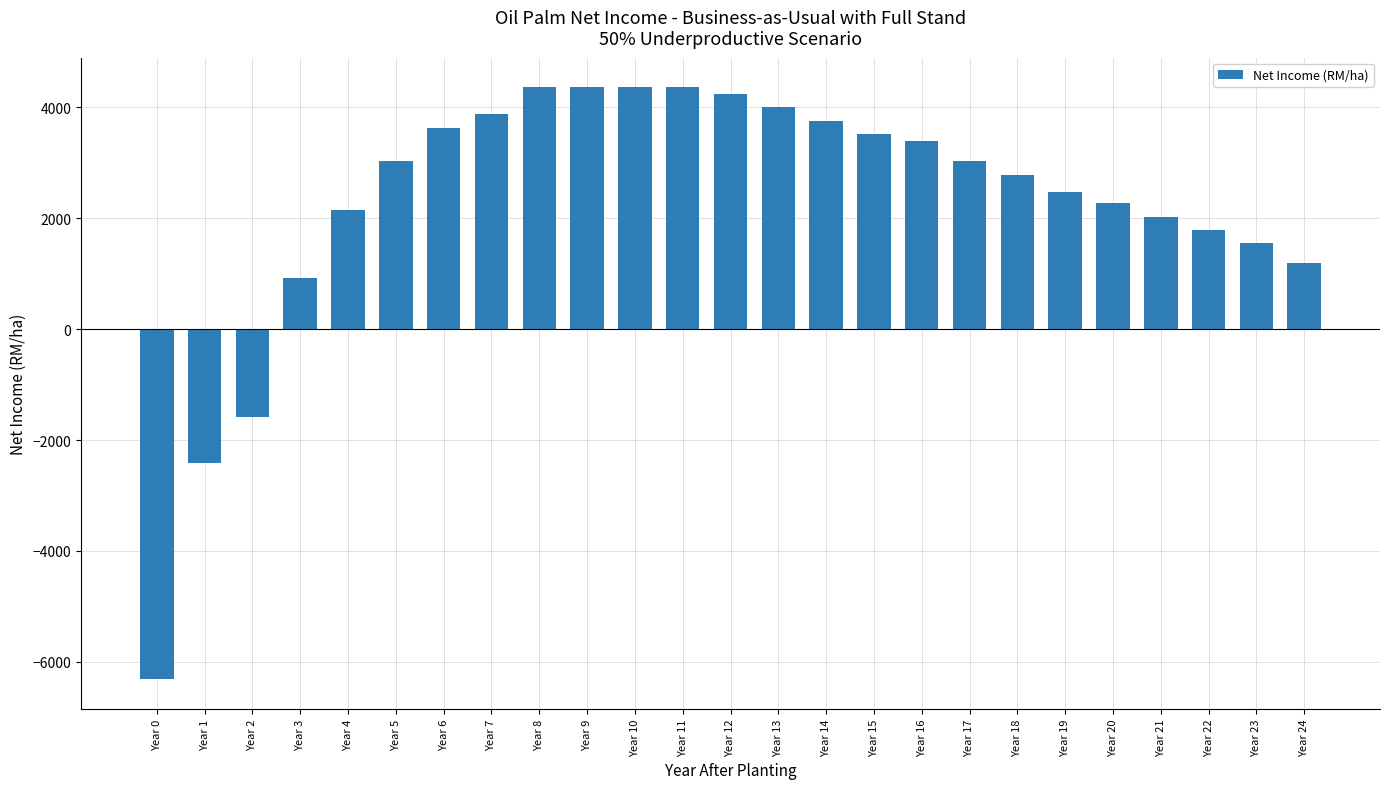

What is the value of the 10th bar from the left?

4362.0